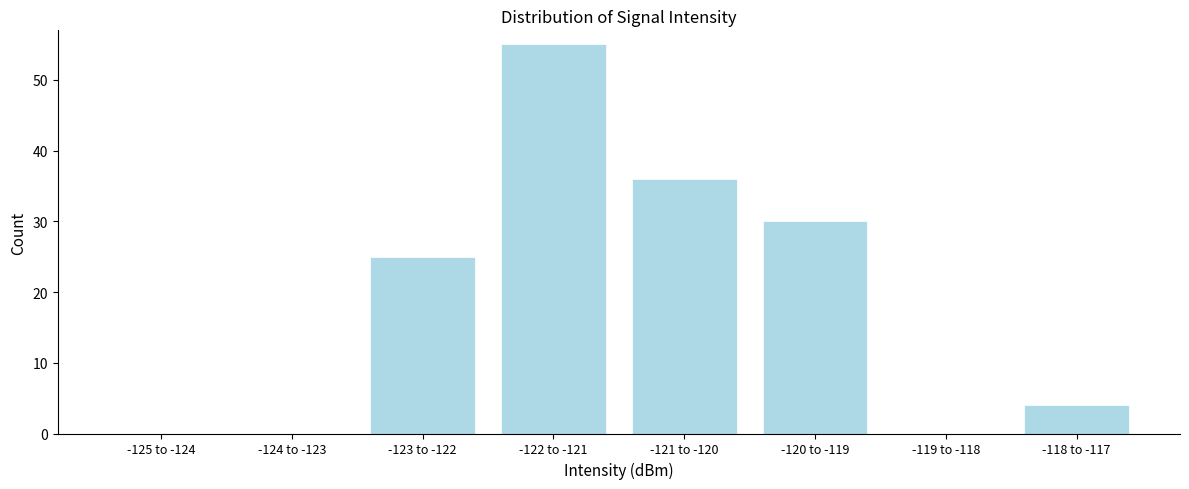

Reading left to right, what are all the values shown in this chart?

-125 to -124=0	-124 to -123=0	-123 to -122=25	-122 to -121=55	-121 to -120=36	-120 to -119=30	-119 to -118=0	-118 to -117=4